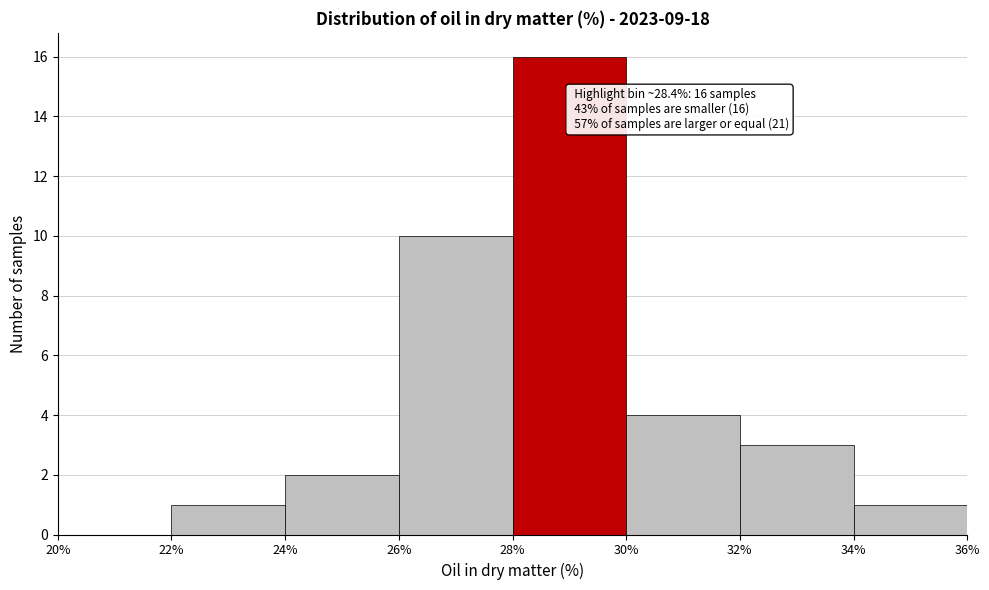

Over which range of the x-axis is the bar tallest?

28% to 30%